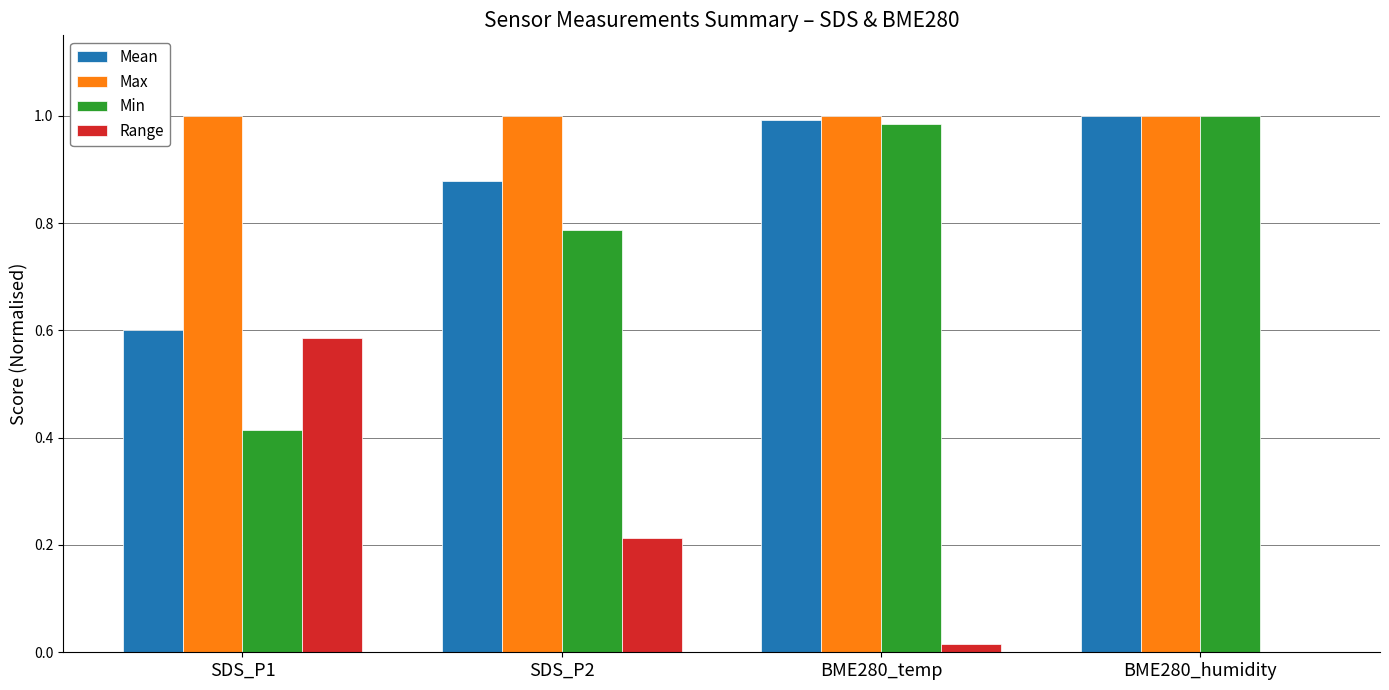

Which series has the largest total across all categories?

Max